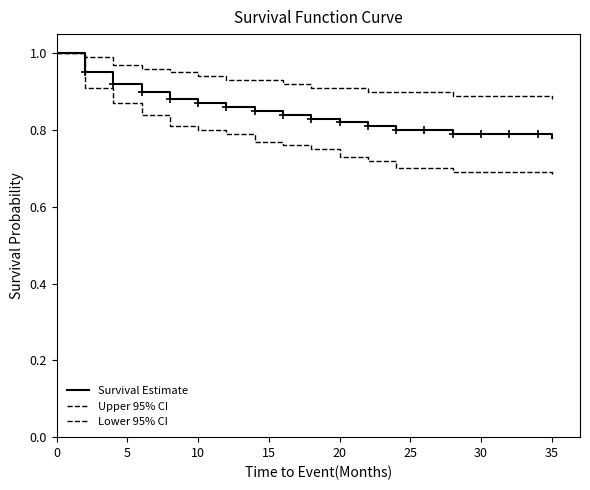

Rank the series by their maximum value, from highest to lowest.

Survival Estimate, Upper 95% CI, Lower 95% CI